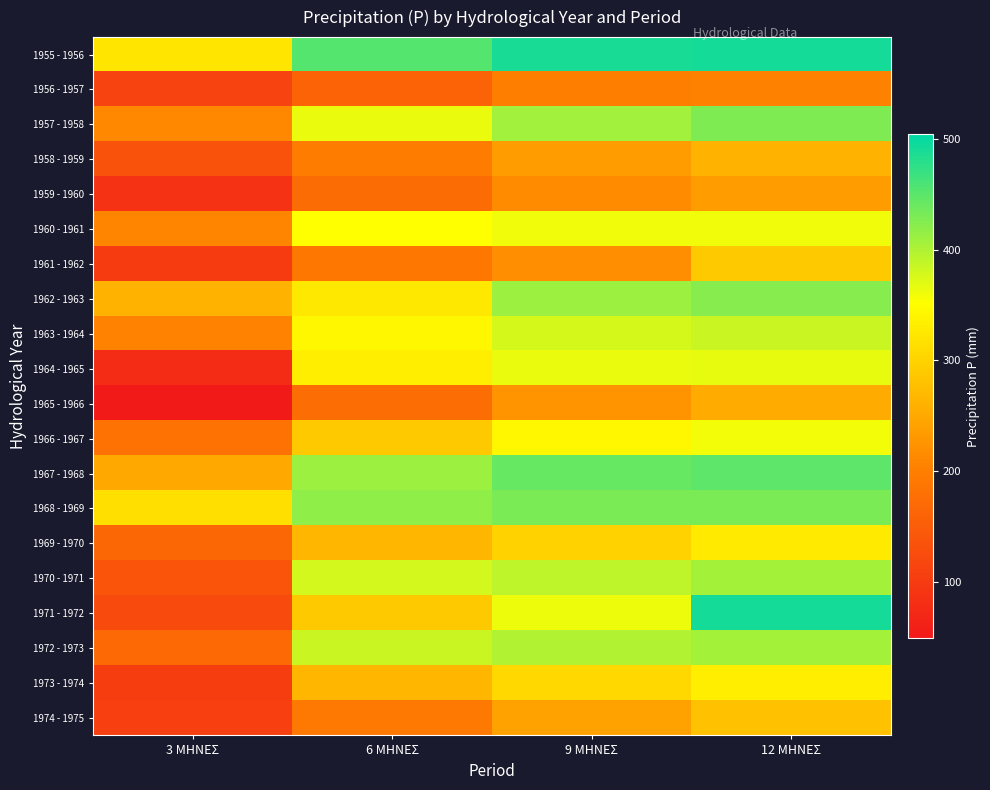

Which has a higher value, 9 ΜΗΝΕΣ or 3 ΜΗΝΕΣ?

9 ΜΗΝΕΣ